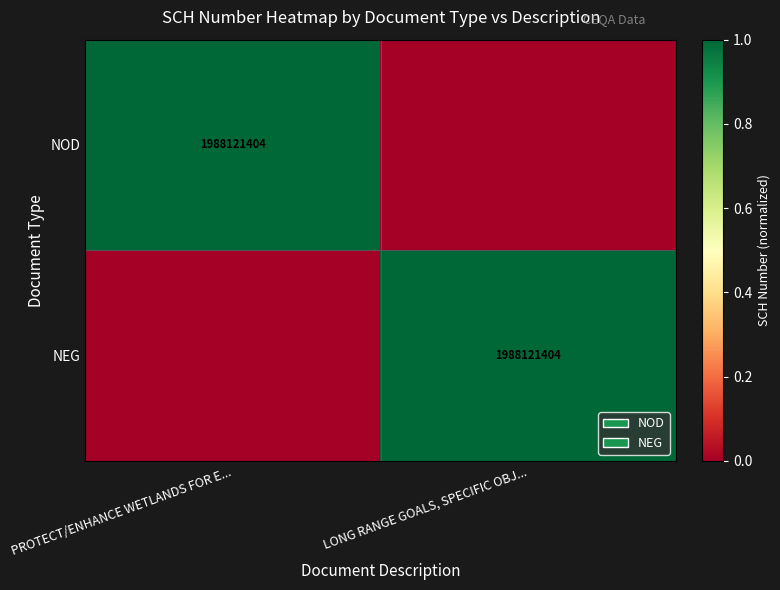

The NOD series shows 539420255 at PROTECT/ENHANCE WETLANDS FOR E.... True or false?

False